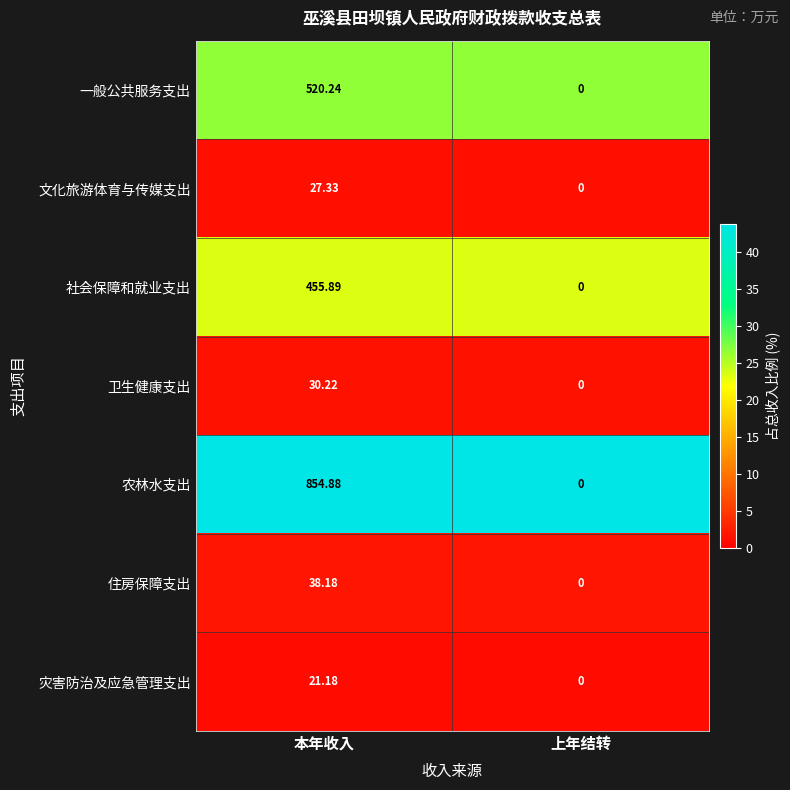

List the series in order of their peak value, lowest first.

灾害防治及应急管理支出, 文化旅游体育与传媒支出, 卫生健康支出, 住房保障支出, 社会保障和就业支出, 一般公共服务支出, 农林水支出